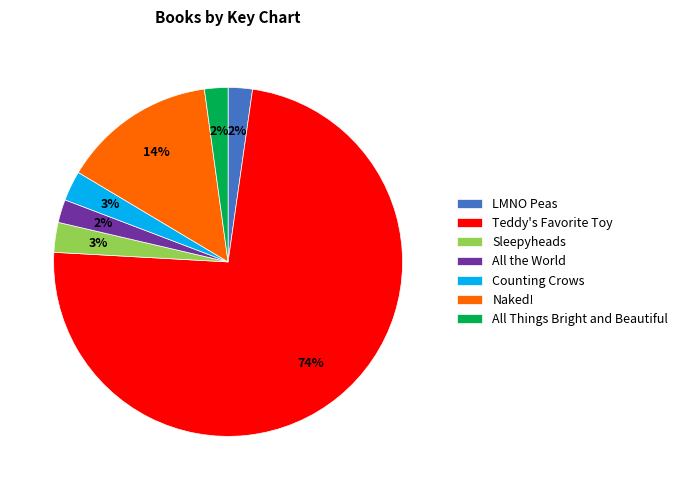

To the nearest percent, what is the difference between the Counting Crows and LMNO Peas slice percentages?

1%